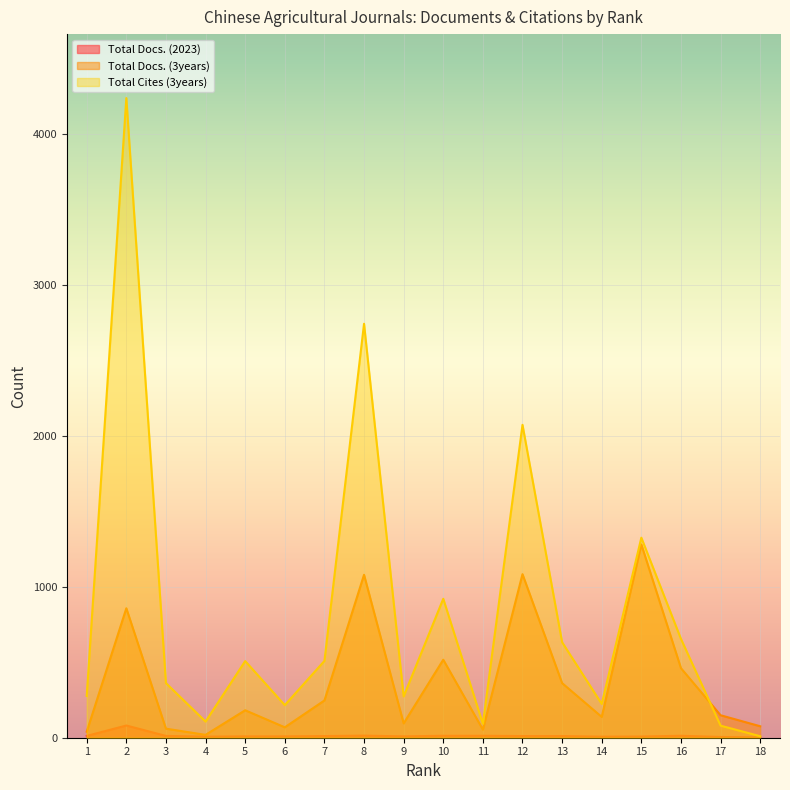

List the labels in order of Total Cites (3years) value, smallest first.

18, 17, 11, 4, 6, 14, 9, 1, 3, 5, 7, 13, 16, 10, 15, 12, 8, 2